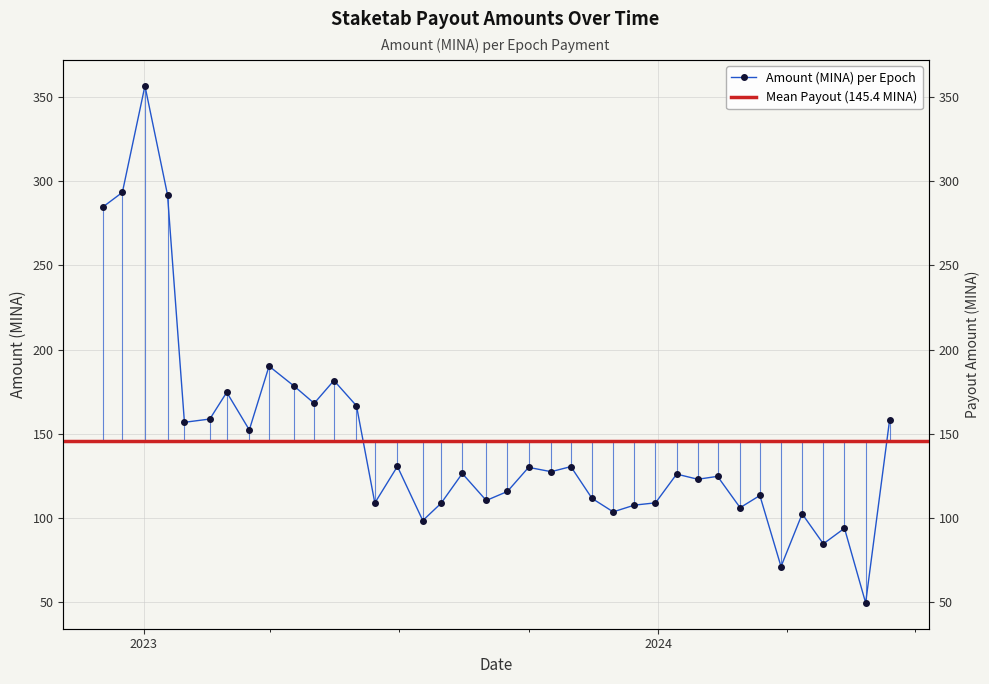

How many lines are shown in the chart?

1